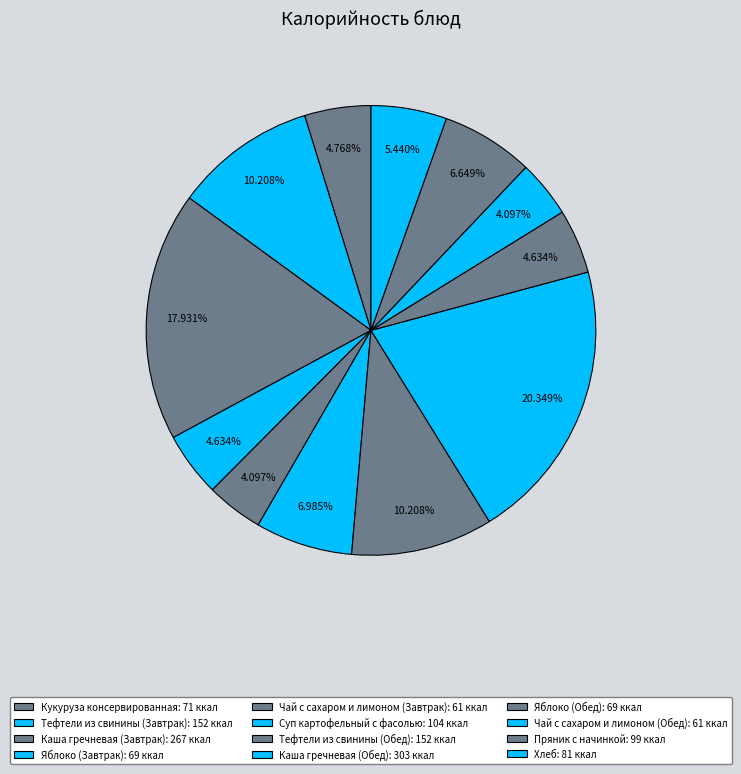

How many segments does this pie chart have?

12